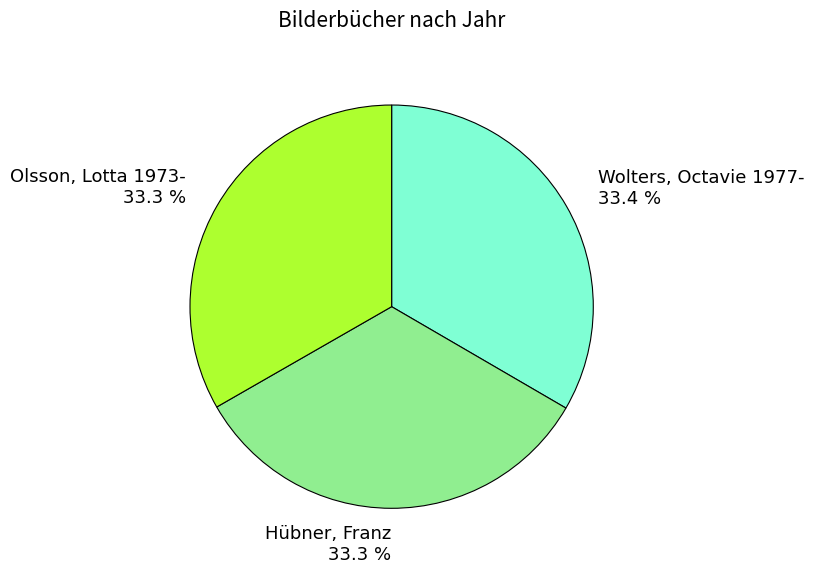

What percentage is the Wolters, Octavie 1977- slice, to the nearest percent?

33%